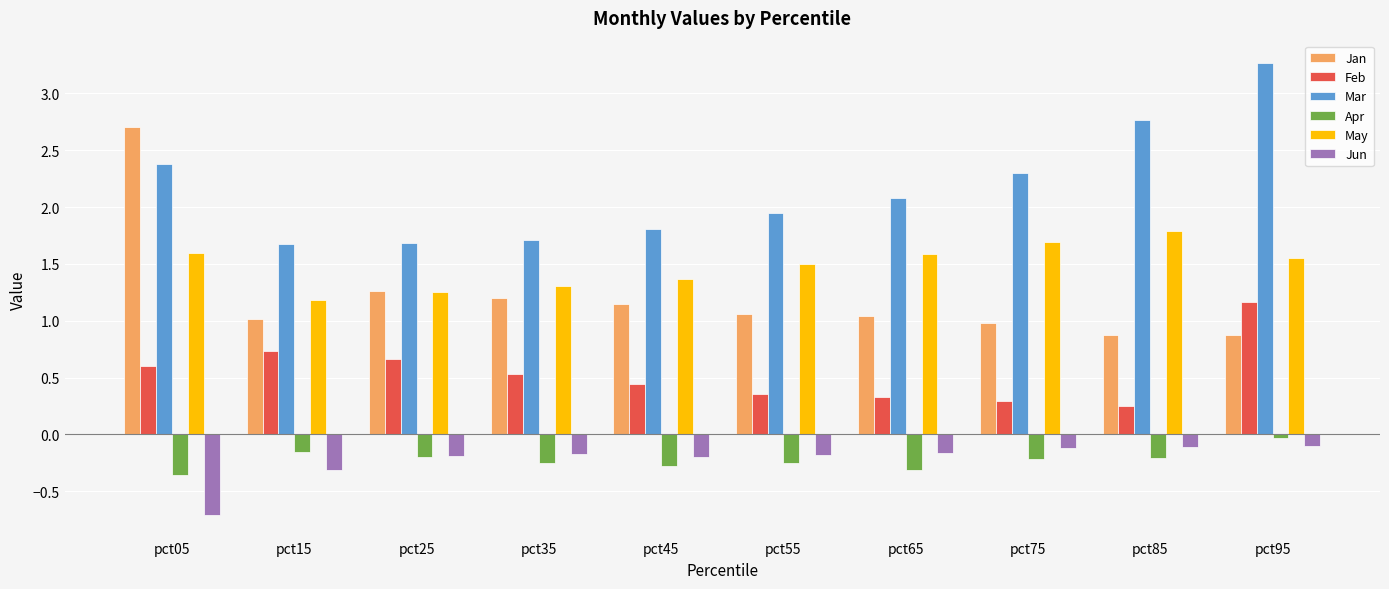

Between pct05 and pct65, which series saw the biggest shift?

Jan